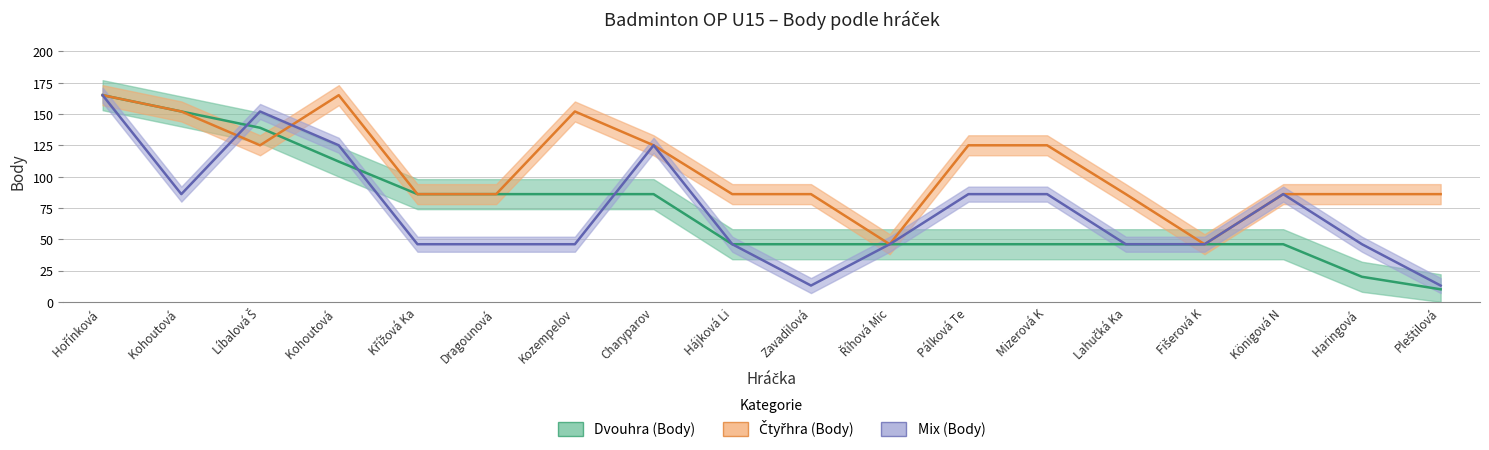

How many data points does each series have?

18